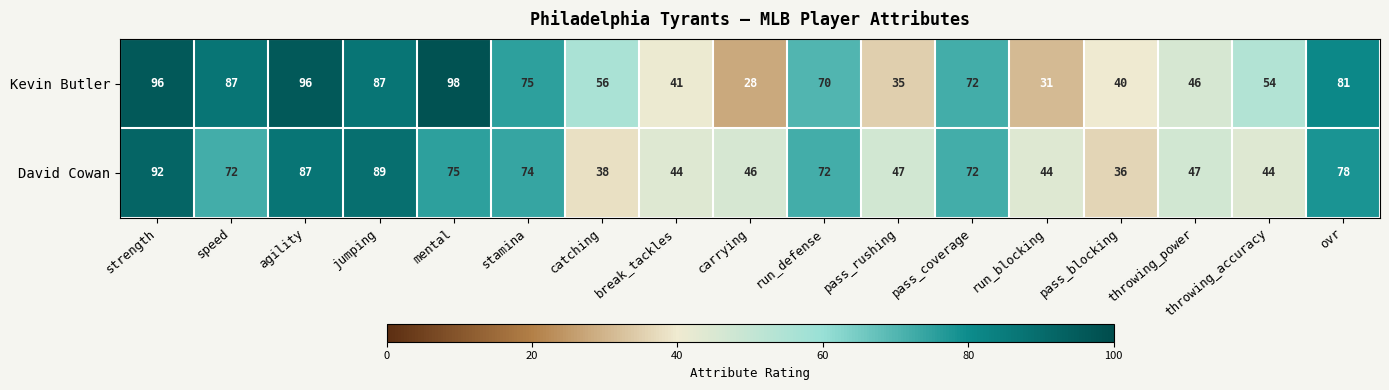

The value of David Cowan at catching is 21. True or false?

False